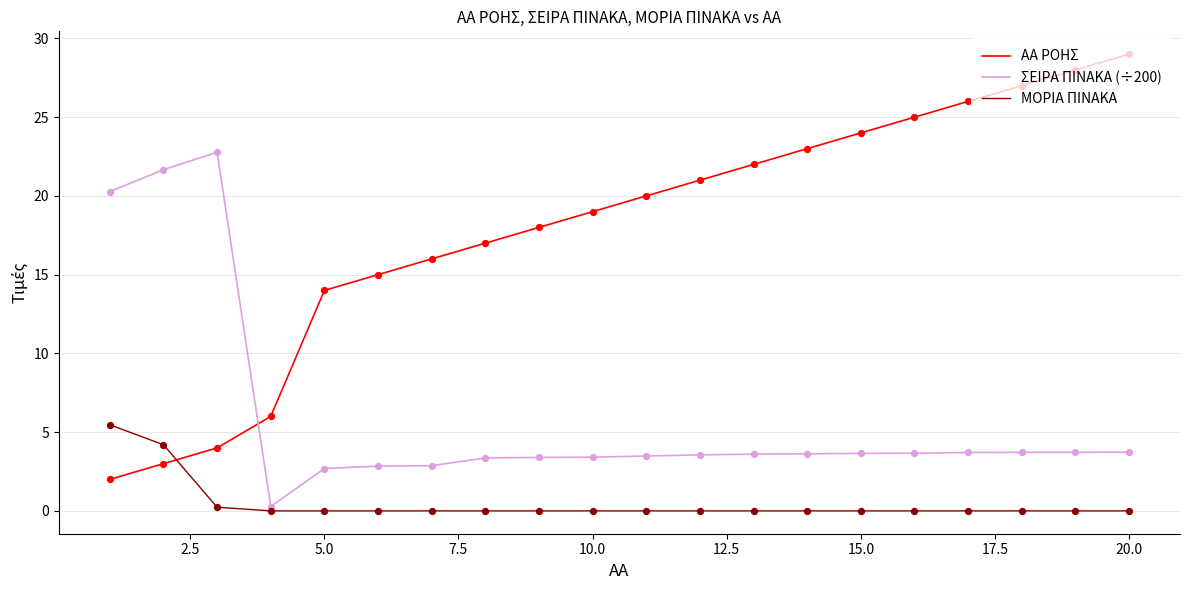

Which series has the widest spread of values?

ΑΑ ΡΟΗΣ